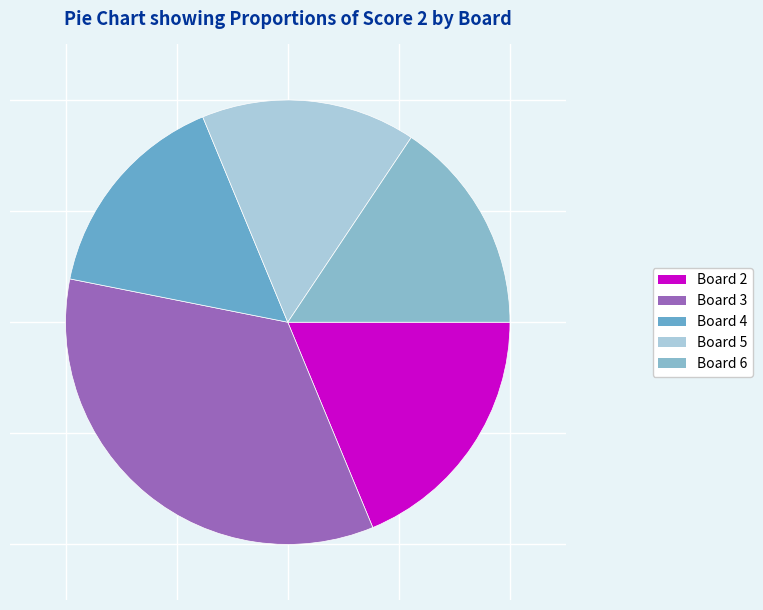

How many segments does this pie chart have?

5